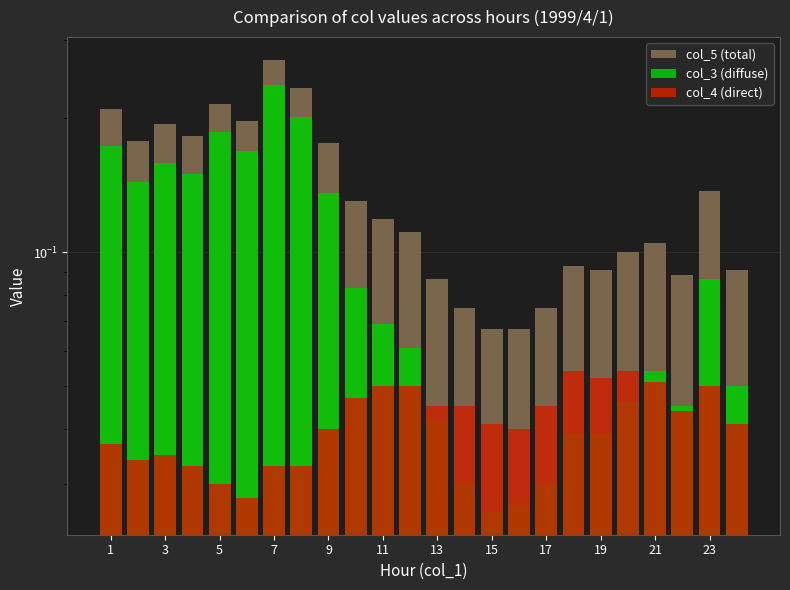

What is the value of the col_5 (total) bar at the 6th from the left?

0.2